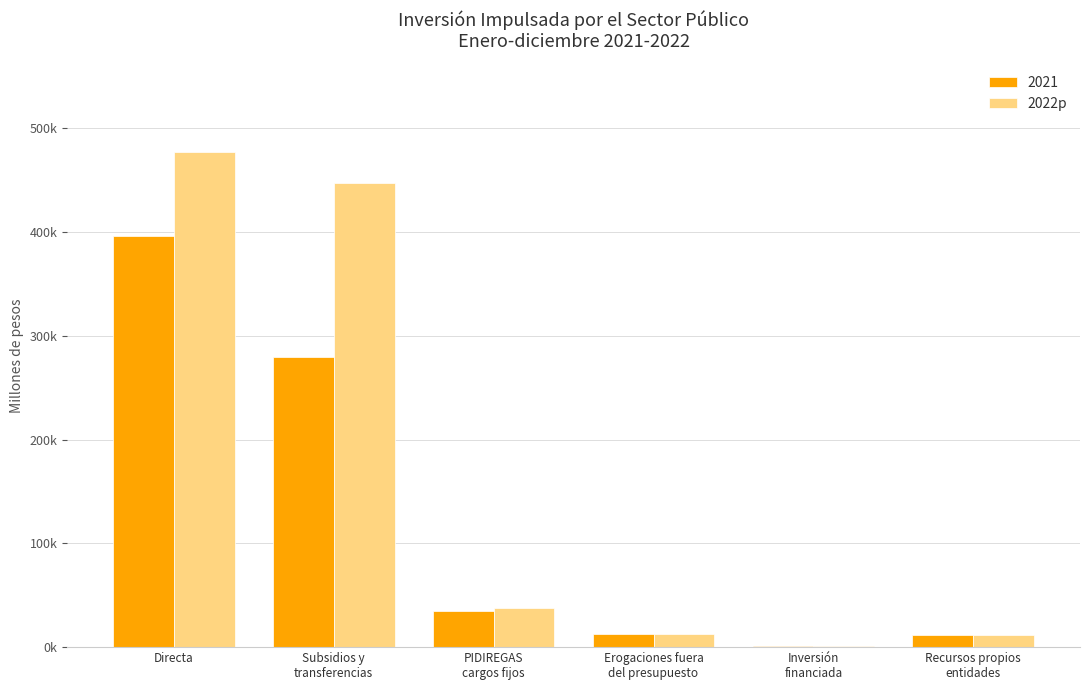

At which category does the chart reach its peak across all series?

Directa